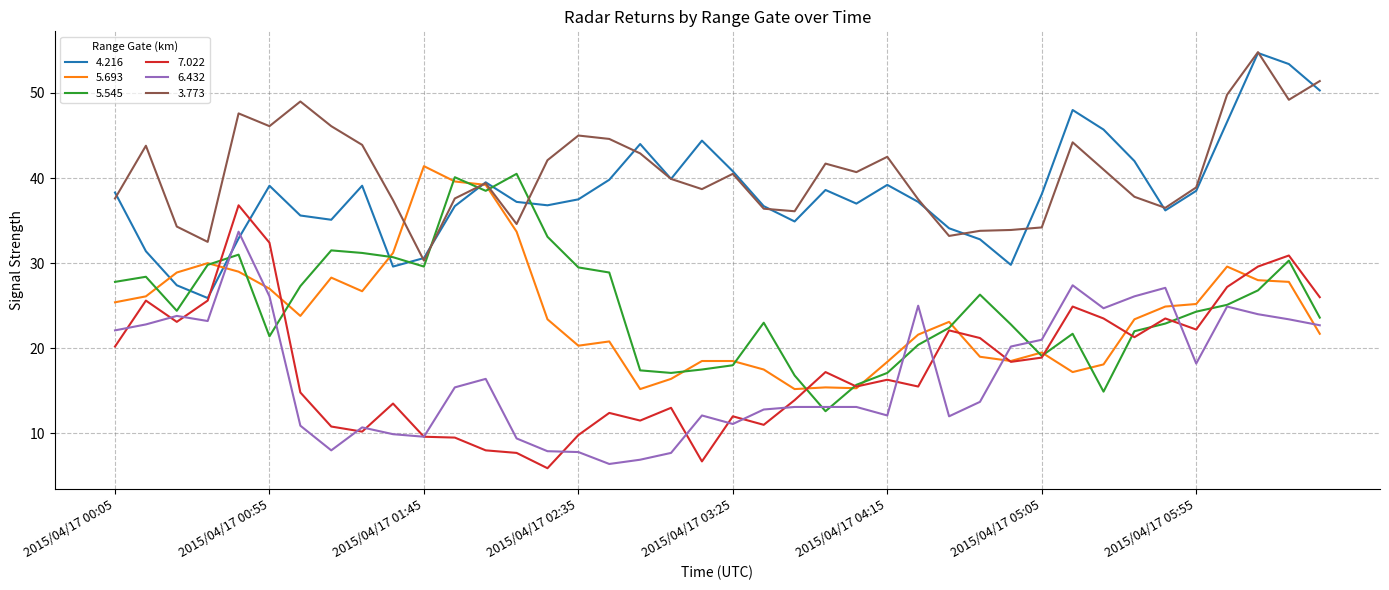

True or false: 3.773 and 6.432 intersect in this chart.

False